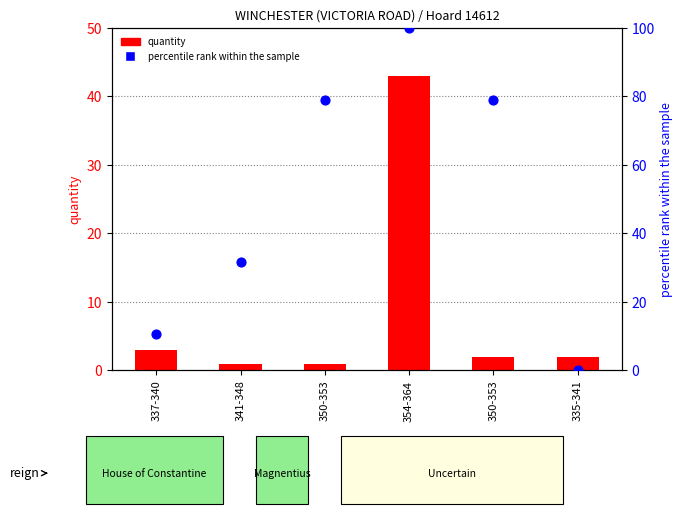

At which category is the sum across all series the highest?

354-364